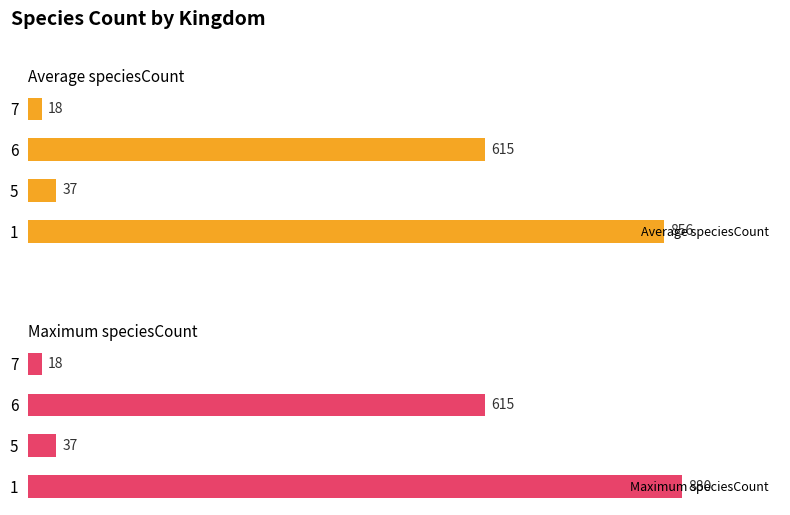

How many values in the Maximum speciesCount series exceed 615?

1